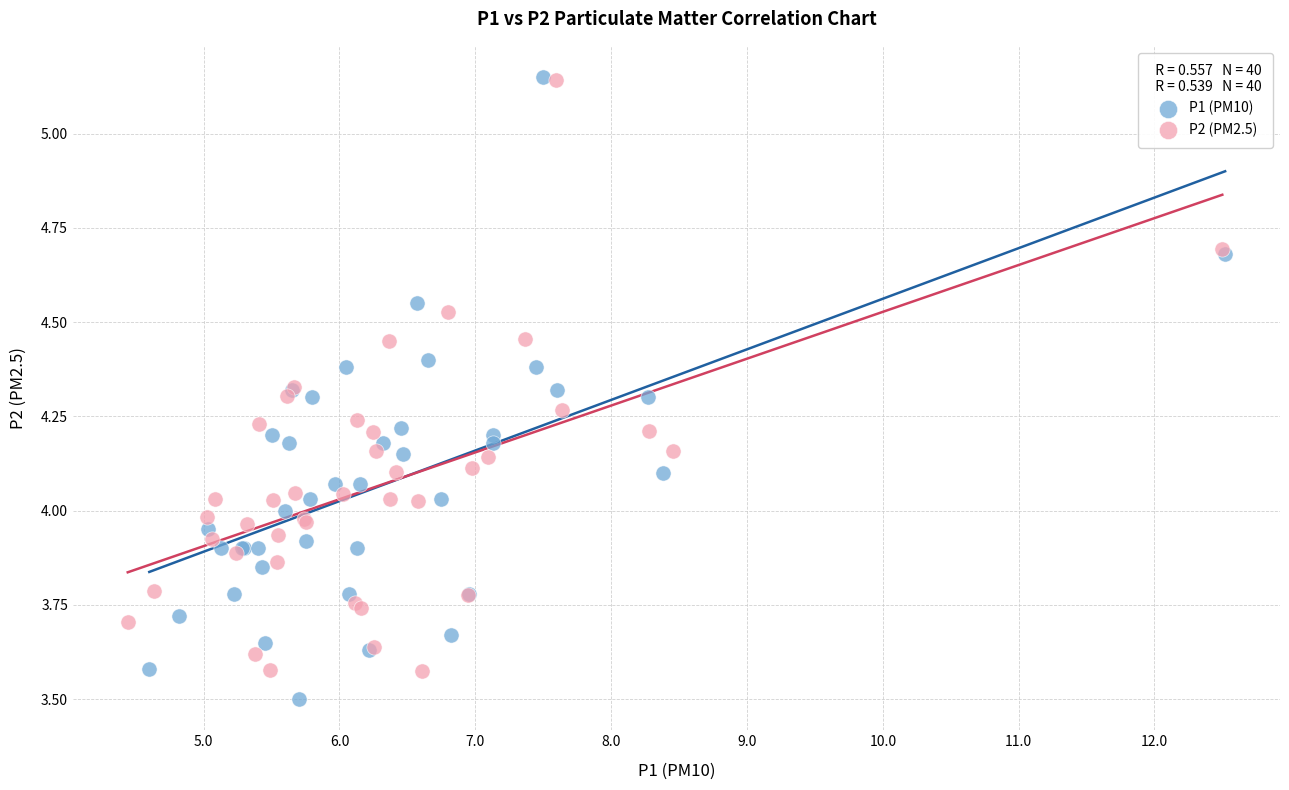

Which series reaches the minimum Y coordinate?

P1 (PM10)